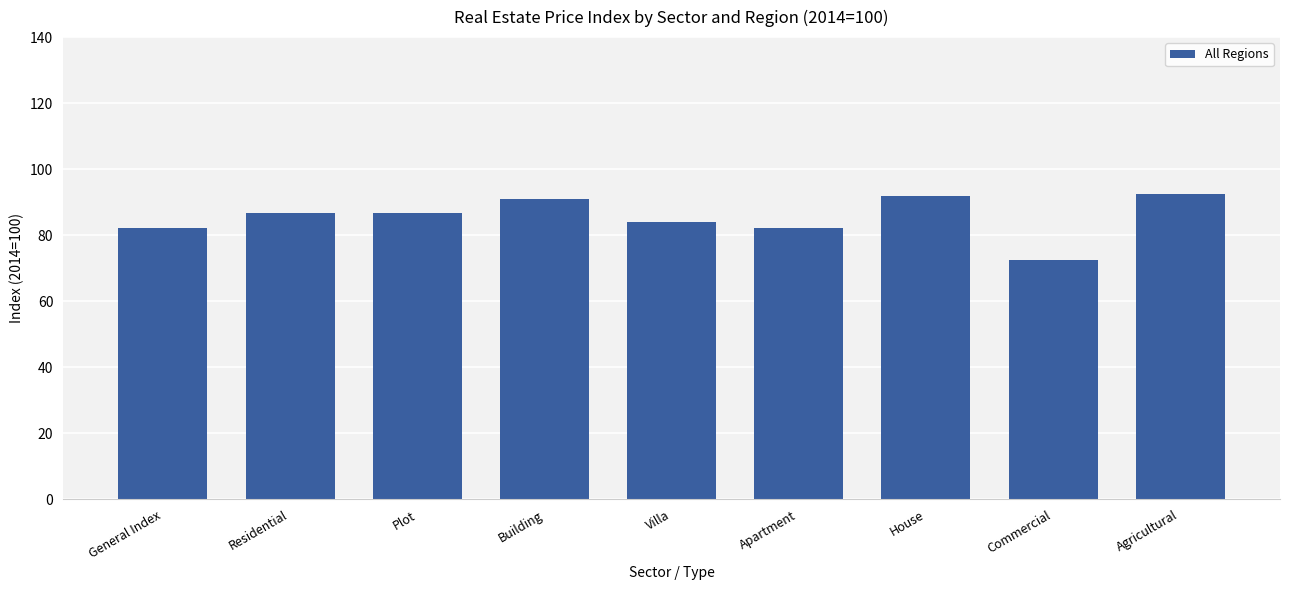

What is the value of the 8th bar from the left?

72.4